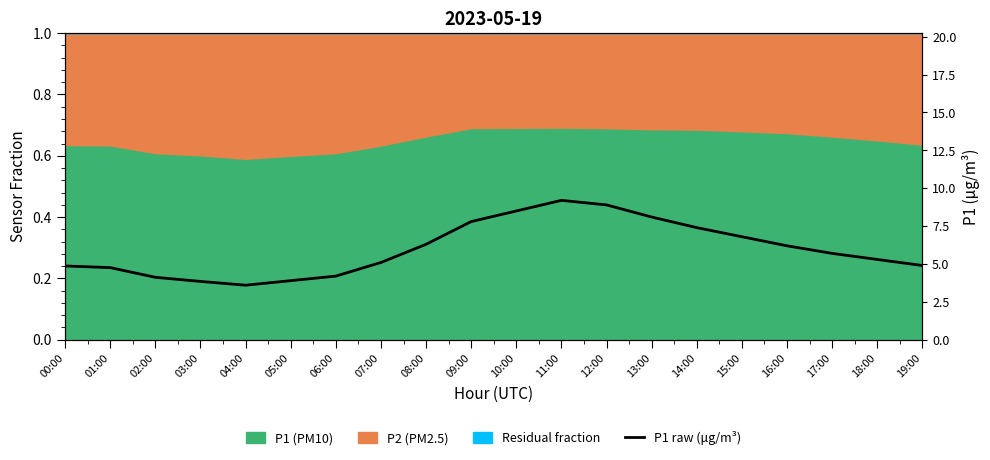

Is it true that the value at 01:00 is 4.8?

True